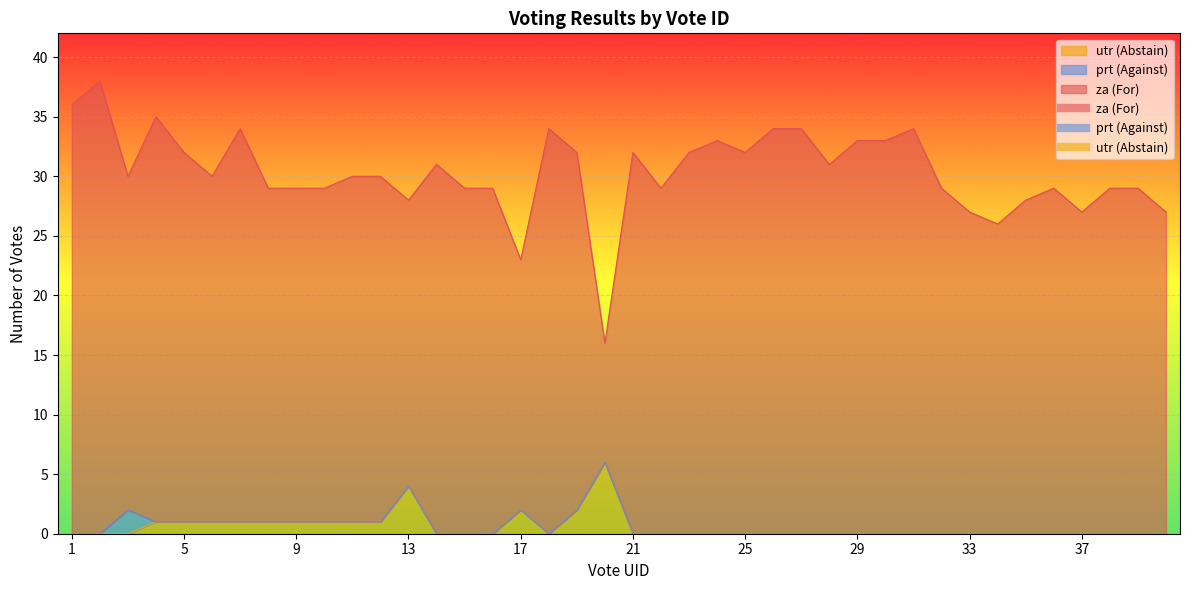

True or false: utr and za cross at least once.

False